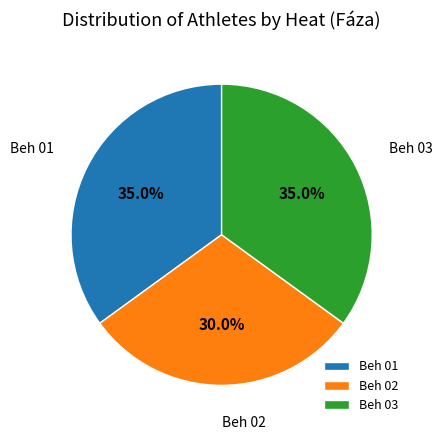

How many slices are in this pie chart?

3